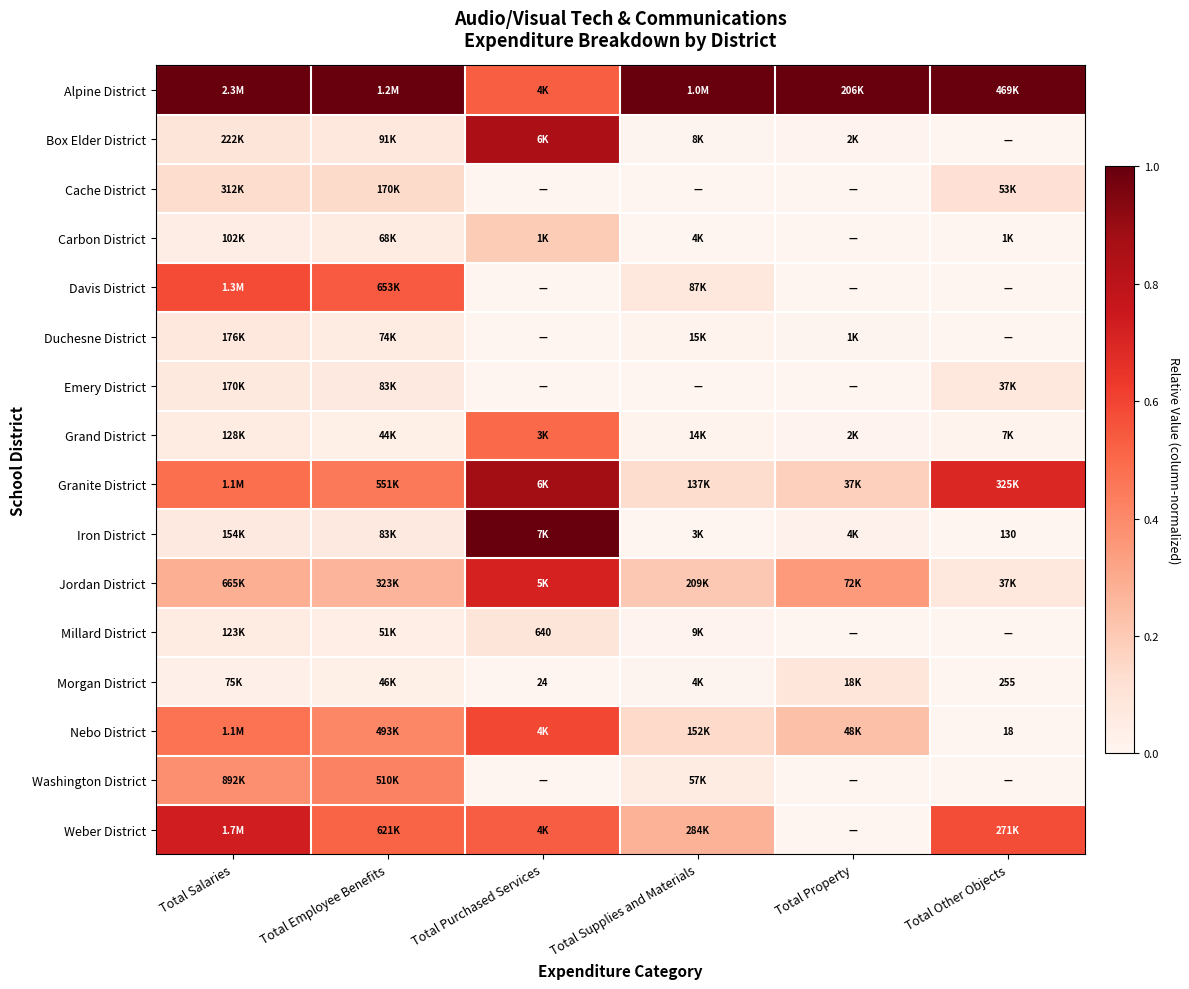

Which series has the largest total across all categories?

Alpine District